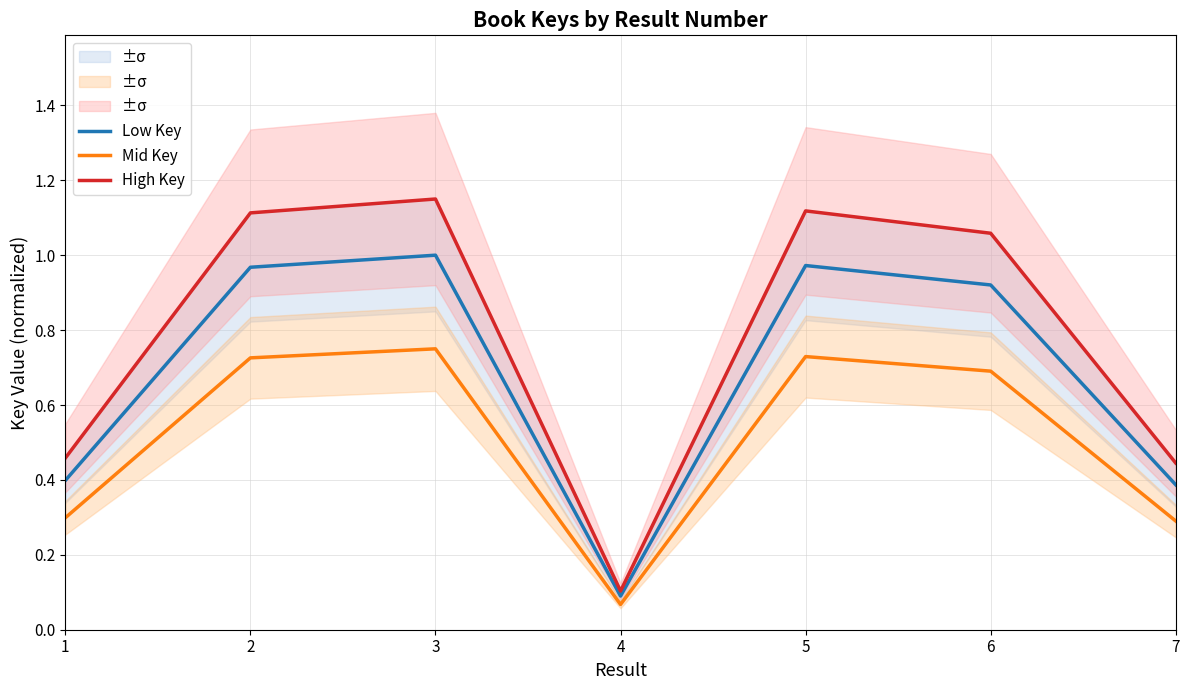

Which label corresponds to the largest value in the chart?

3